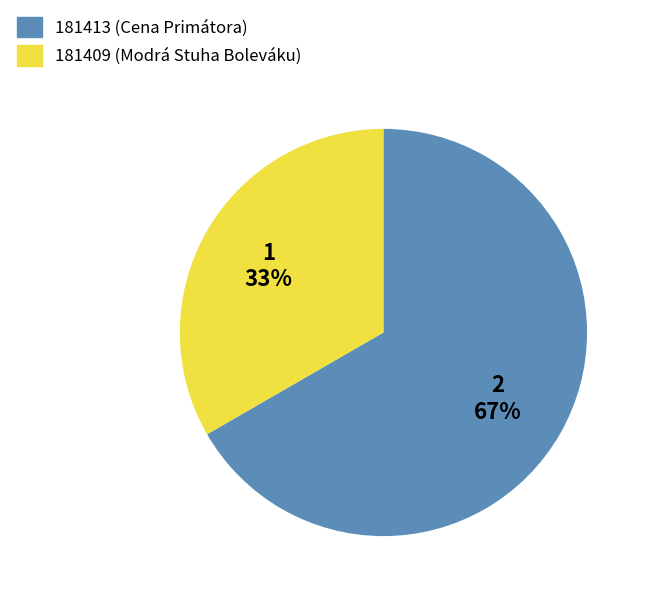

Is it true that 181409 is 33% of the pie?

True